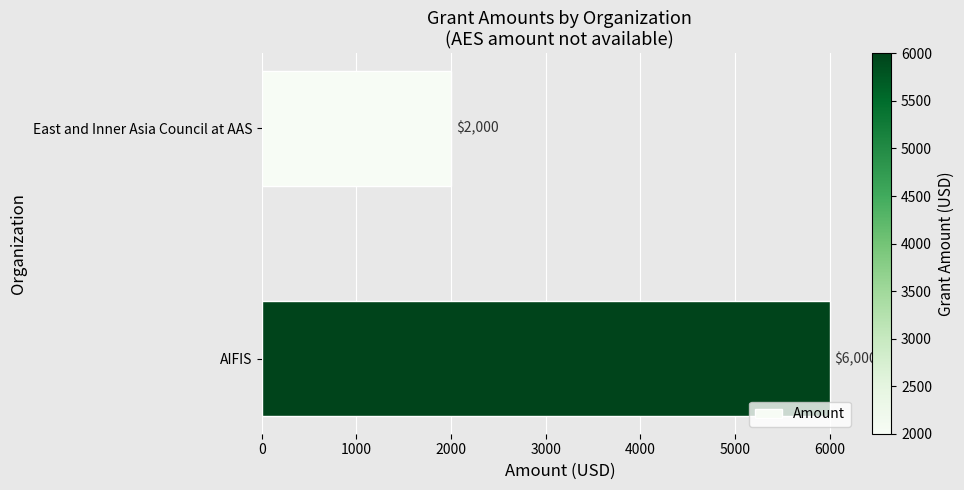

Reading bottom to top, what are all the values shown in this chart?

AIFIS=6000	East and Inner Asia Council at AAS=2000